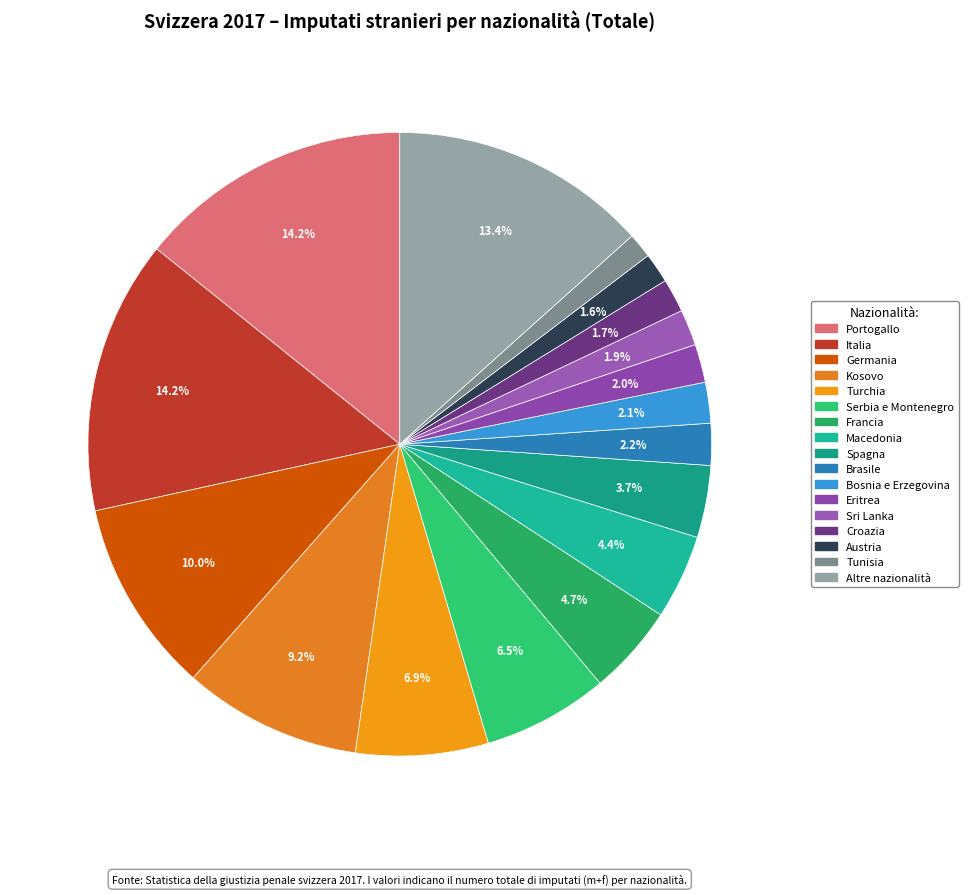

Does any single category account for the majority?

No